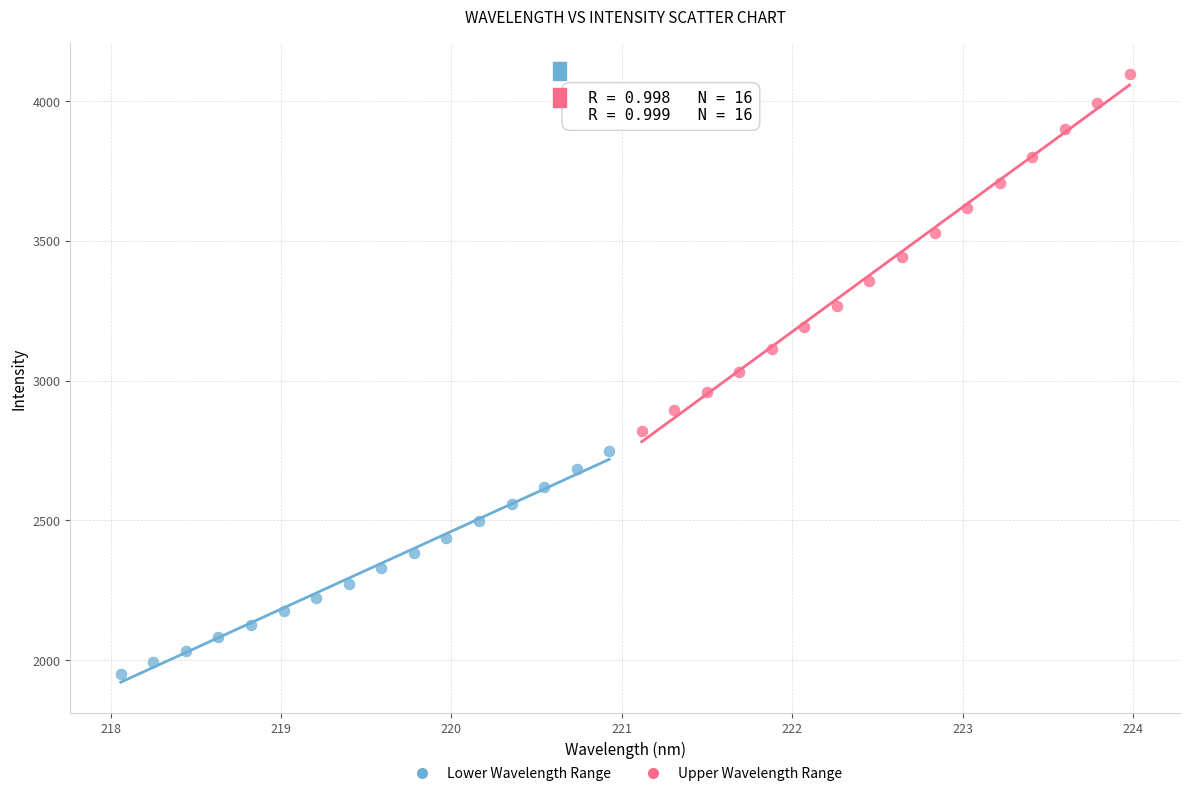

Which series reaches the maximum Y coordinate?

Upper Wavelength Range